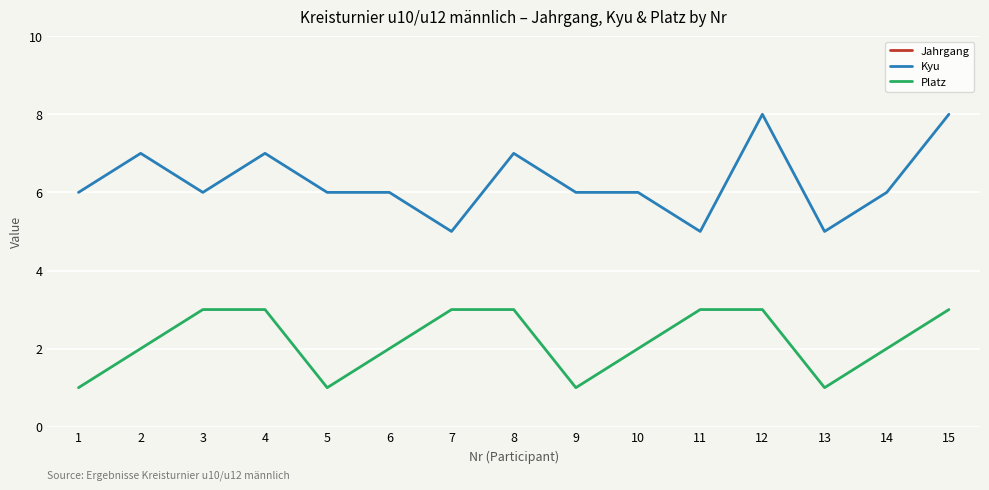

What is the difference between the highest and lowest values at 6?

2002